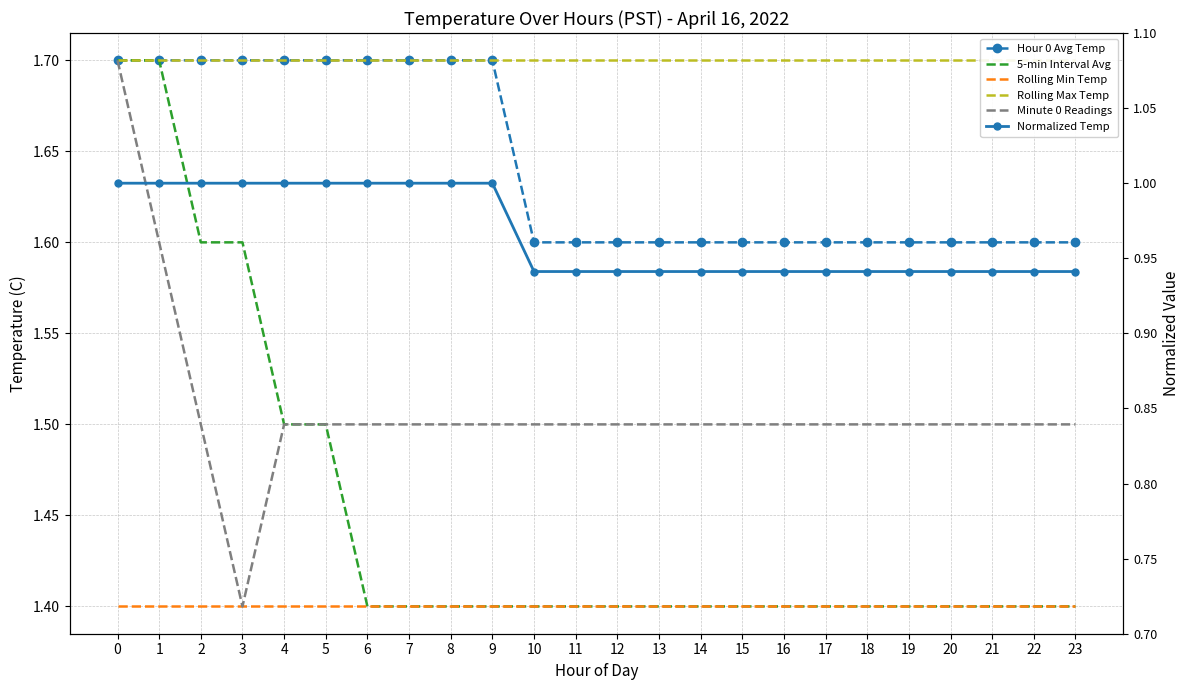

What is the value of the Minute 0 Readings point at the 21st from the left?

1.5